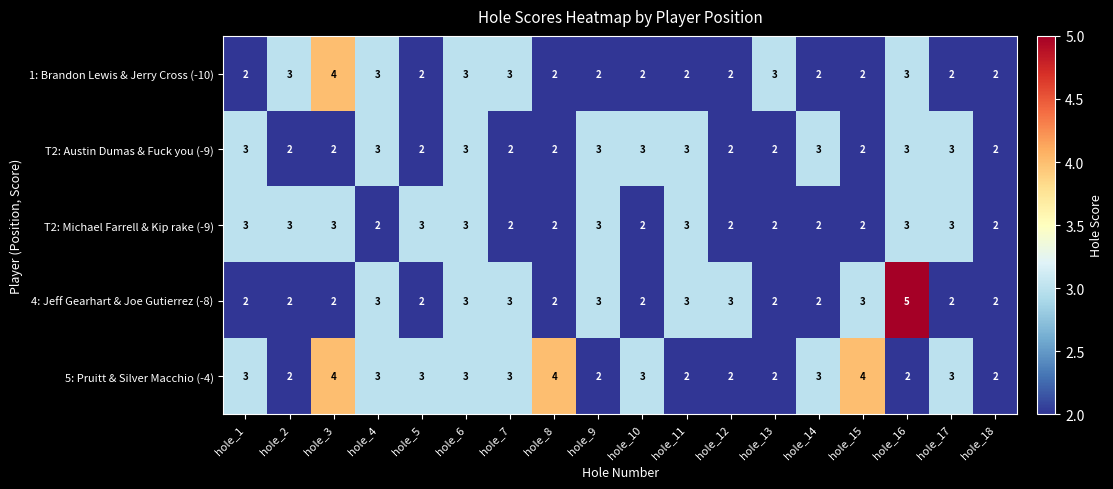

What is the minimum value shown in the chart?

2